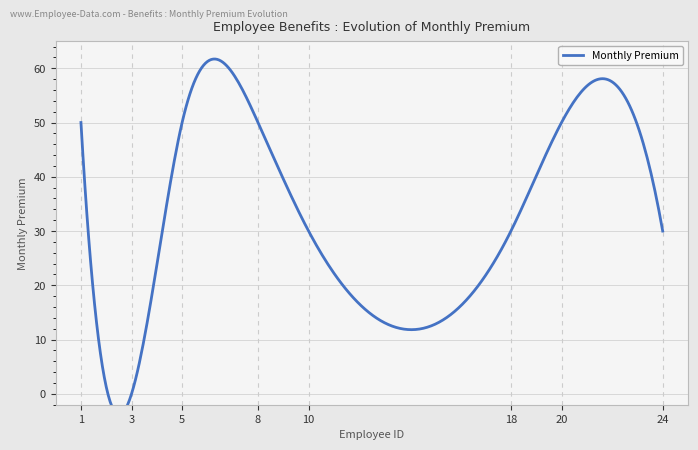

How many interior local valleys (lower than both neighbors) does the data have?

2